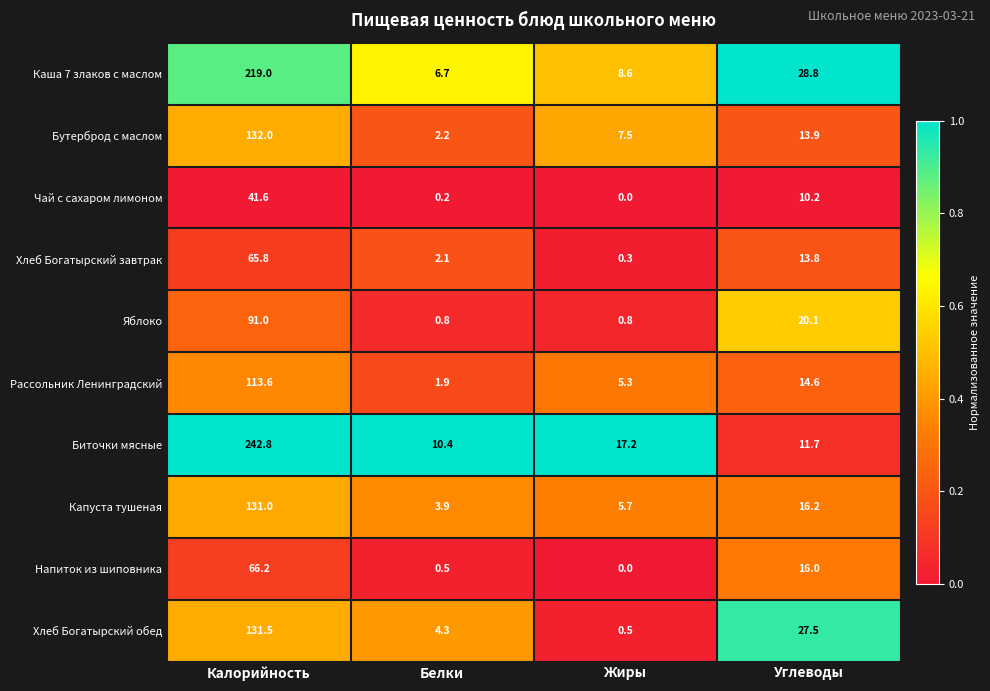

The value of Бутерброд с маслом at Белки is 2.2. True or false?

True